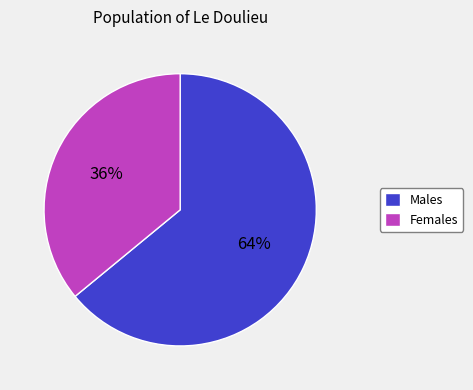

To the nearest percent, what is the difference between the Females and Males slice percentages?

28%